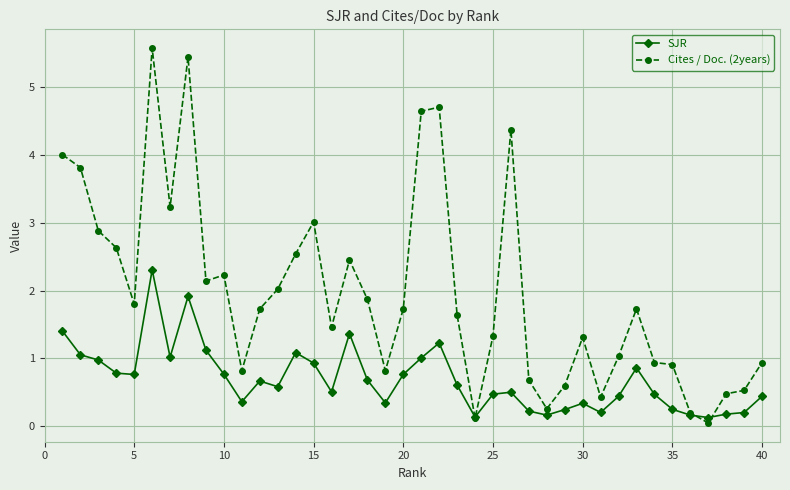

What is the difference between the maximum and minimum values in the Cites / Doc. (2years) series?

5.5